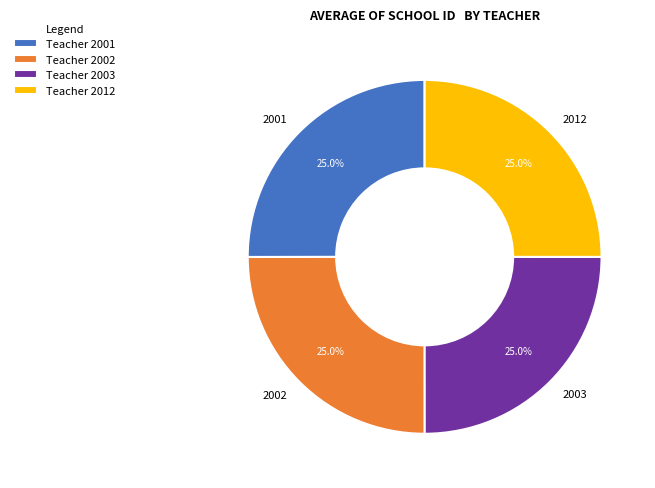

Approximately how many times larger is the value at 2012 compared to 2002?

1.0